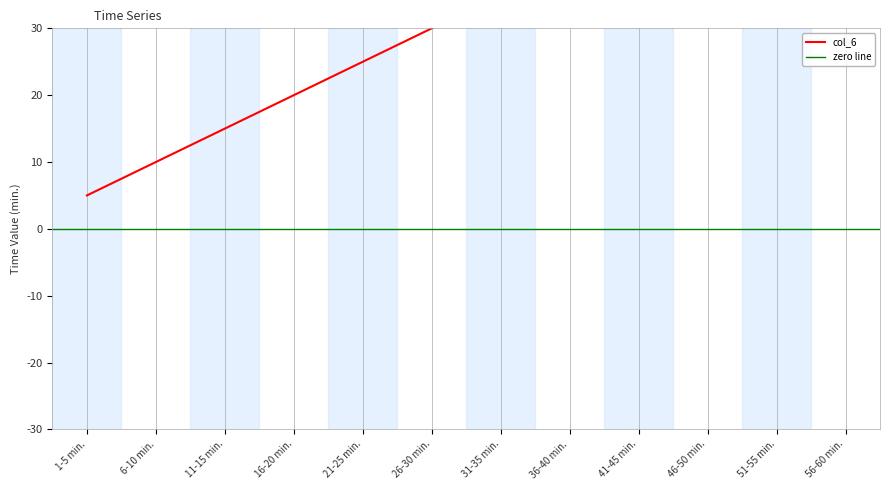

How many series are shown in this chart?

1